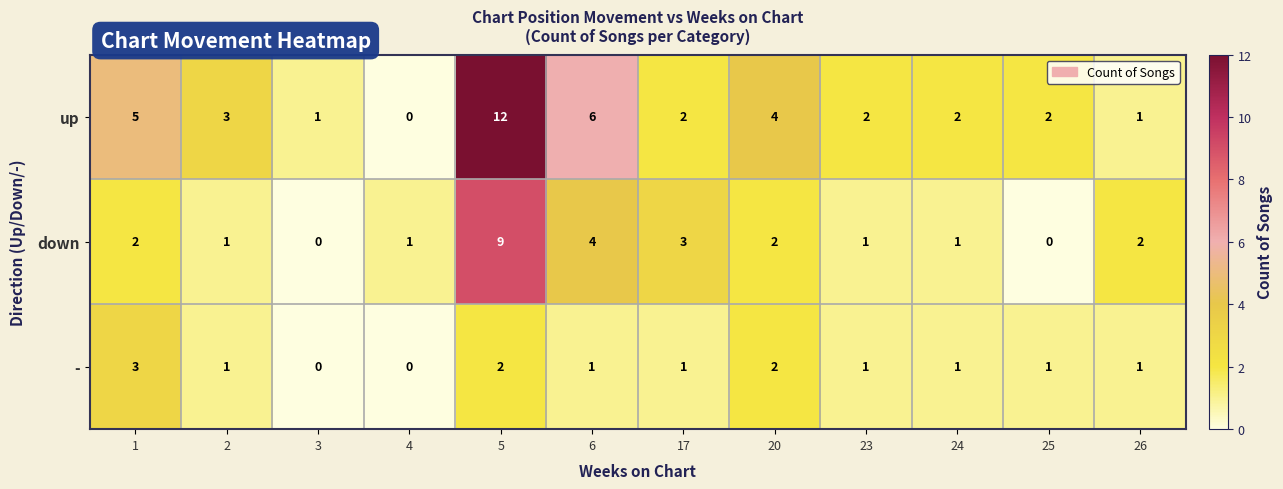

List the series in order of their peak value, lowest first.

-, down, up